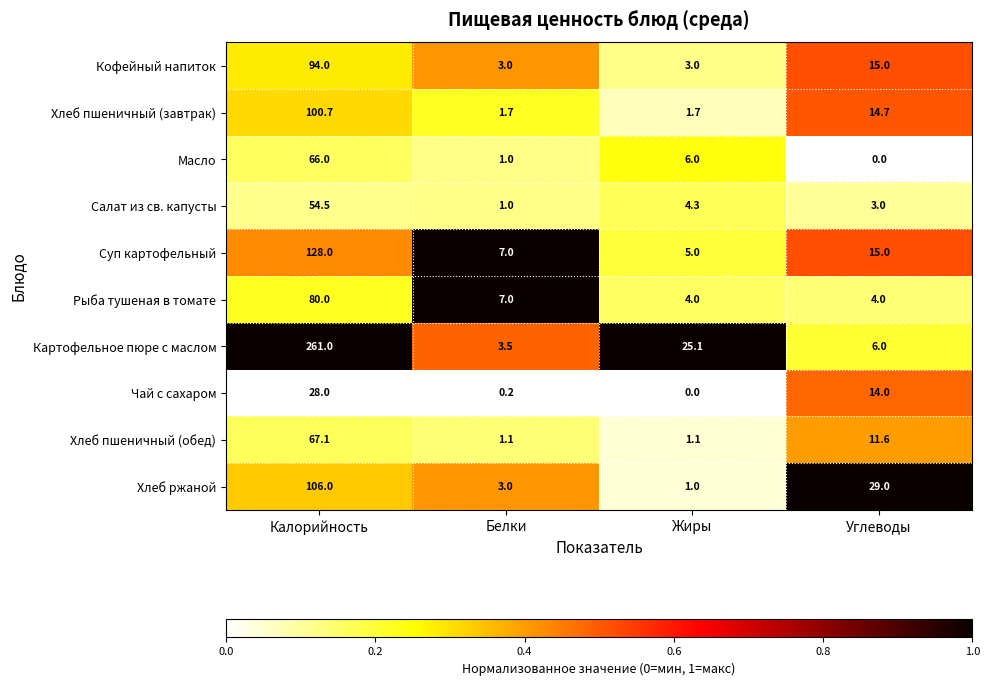

True or false: Салат из св. капусты has a value of 2.9 at Жиры.

False